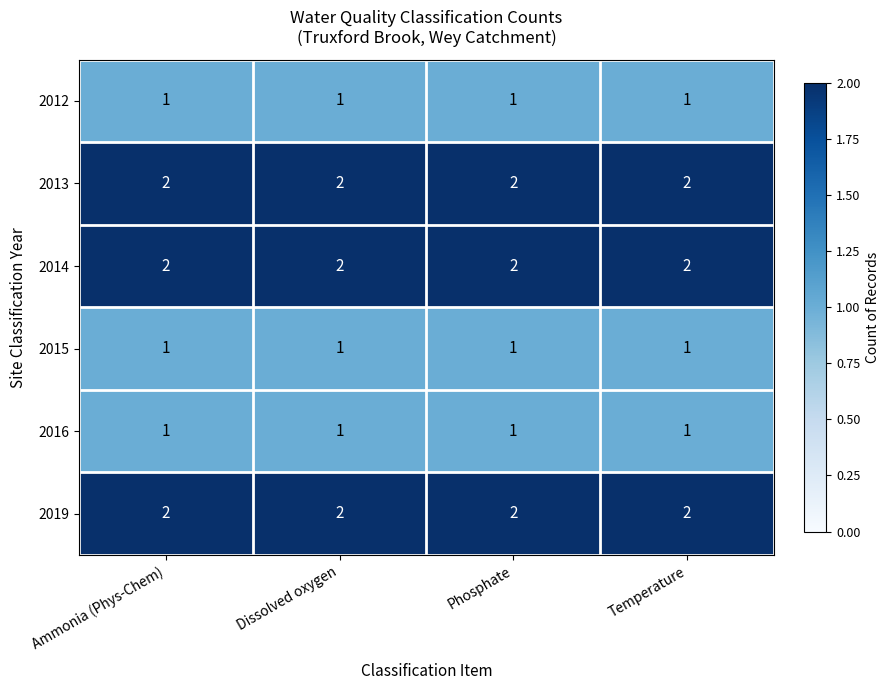

What is the total value across all series at Ammonia (Phys-Chem)?

9